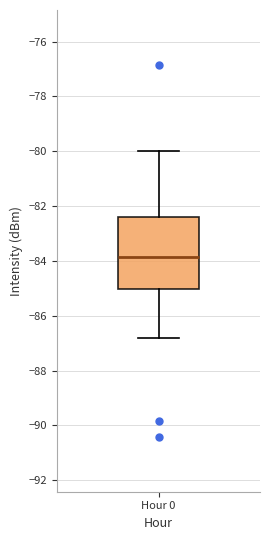

Read this box plot against the y-axis: the position of the median line, the range covered by the box, and the ends of both whiskers. The values are not printed on the chart, so give them approximately, as read against the axis.

median -83.8, box -85.0 to -82.4, whiskers -86.8 to -80.0